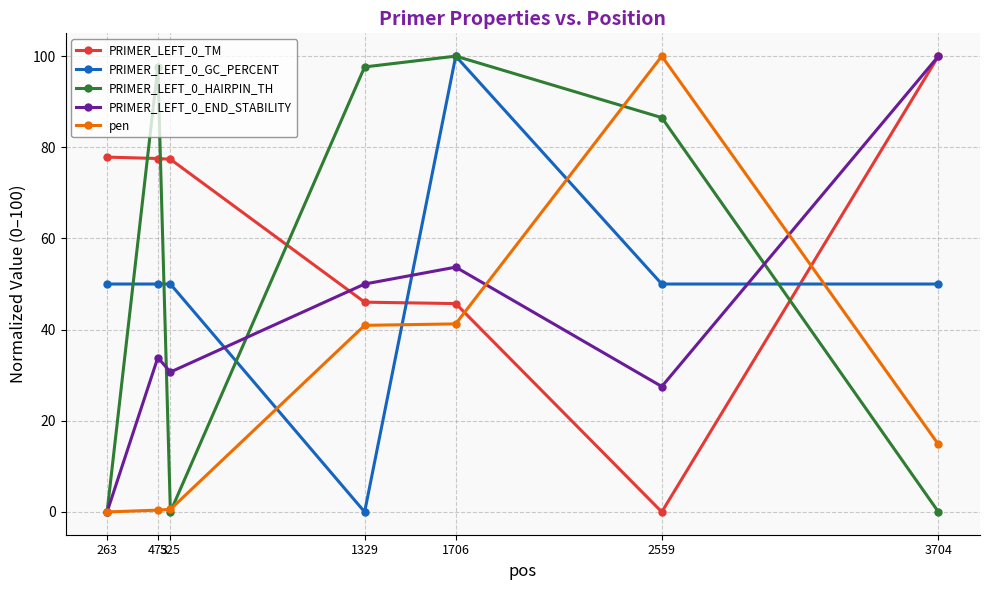

Does the chart display data point markers on the line(s)?

Yes